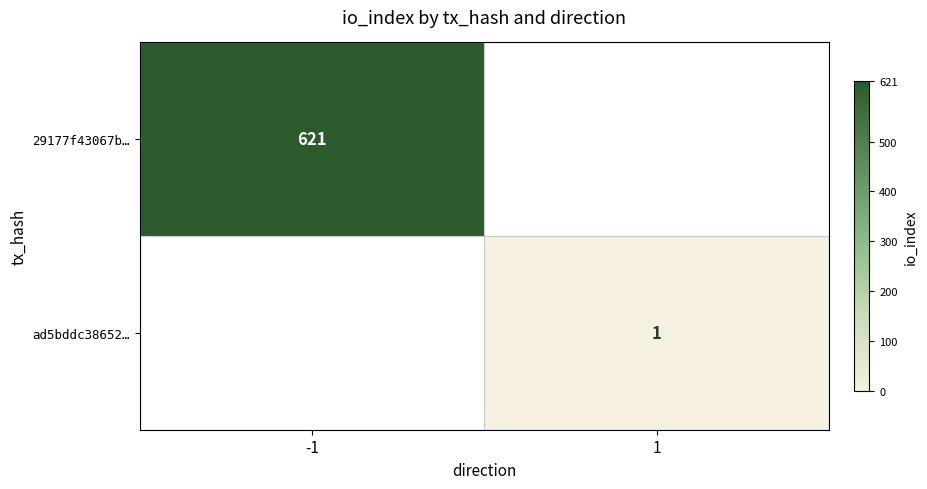

The 29177f43067b… series shows 1056 at -1. True or false?

False